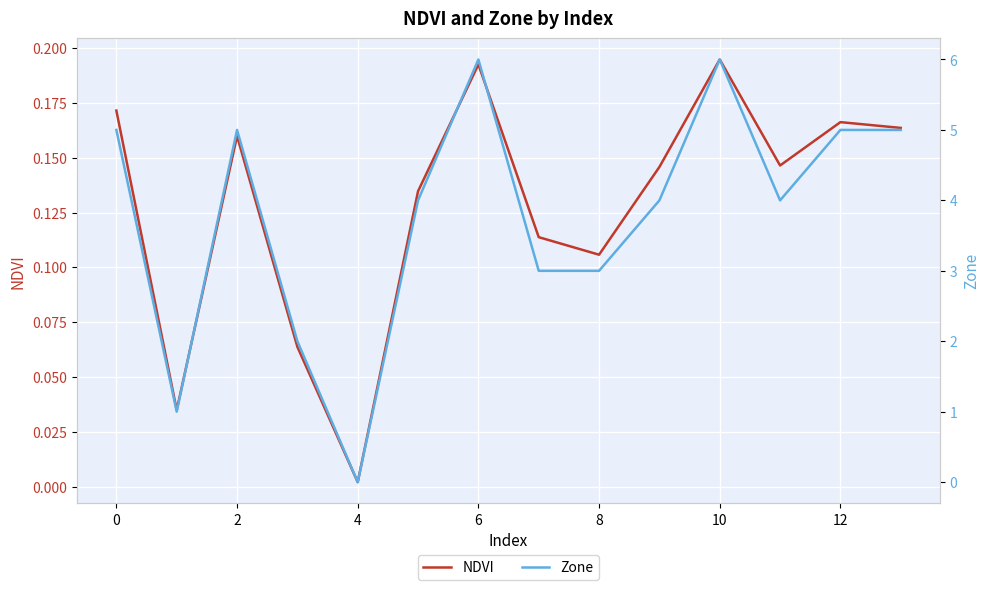

The NDVI series shows 0.0 at 4. True or false?

True